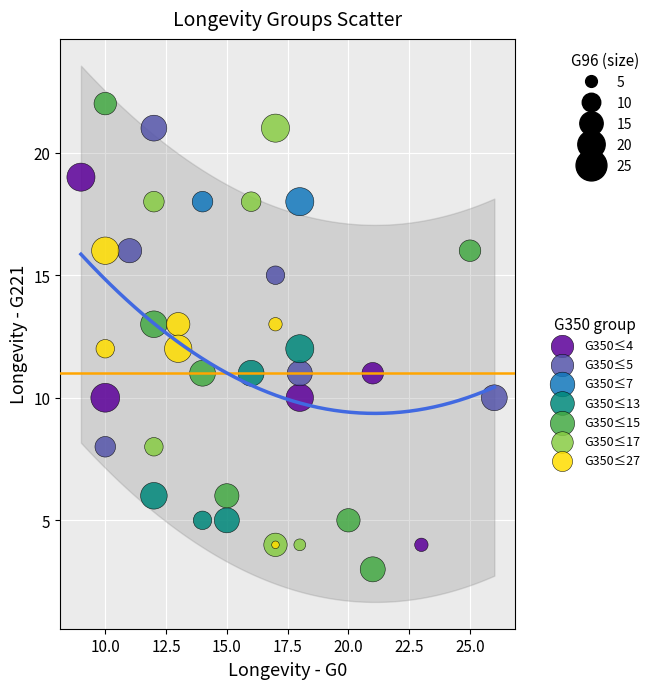

Which series contains the lowest Y value?

G350≤15